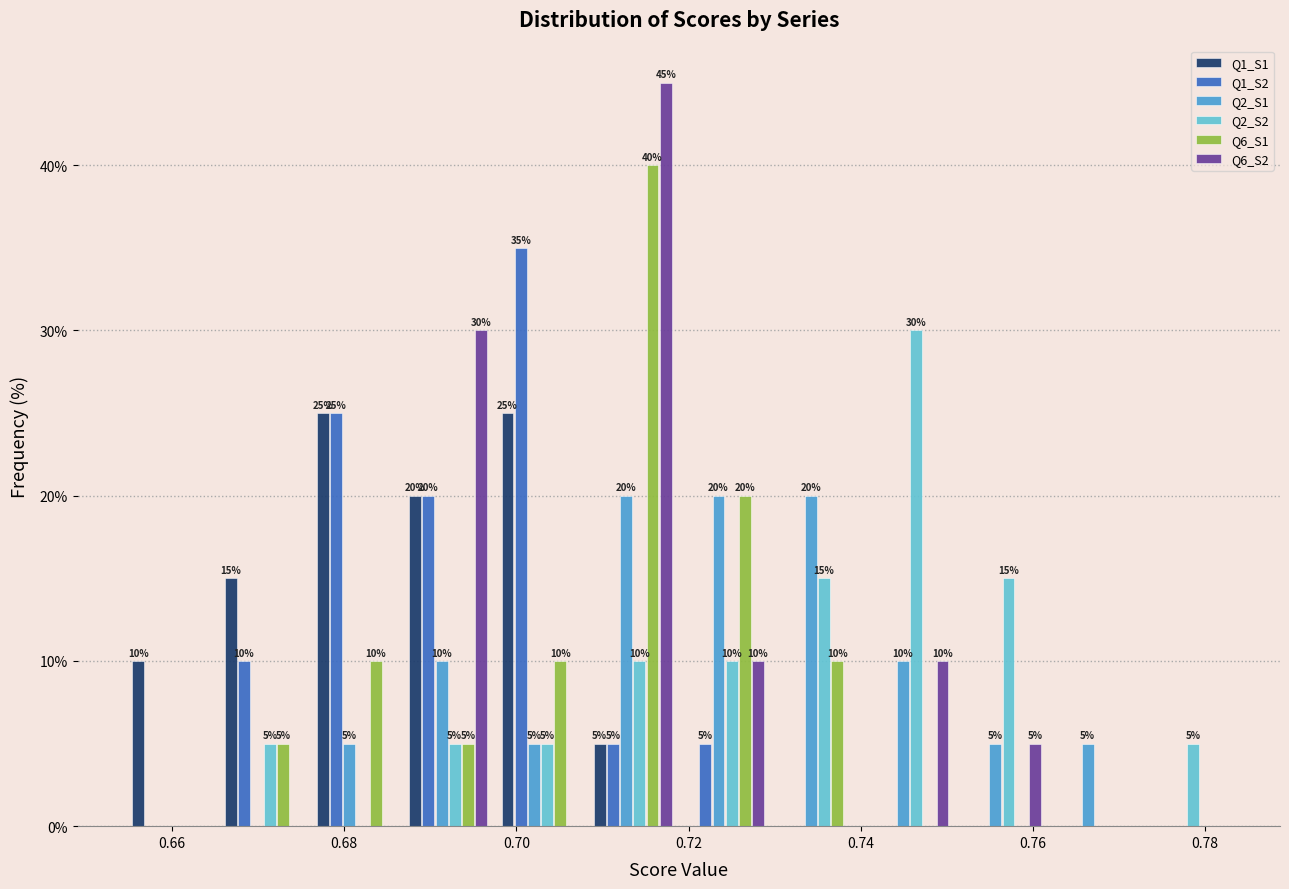

In the Q6_S1 series, which range on the x-axis has the tallest bar?

0.708 to 0.718